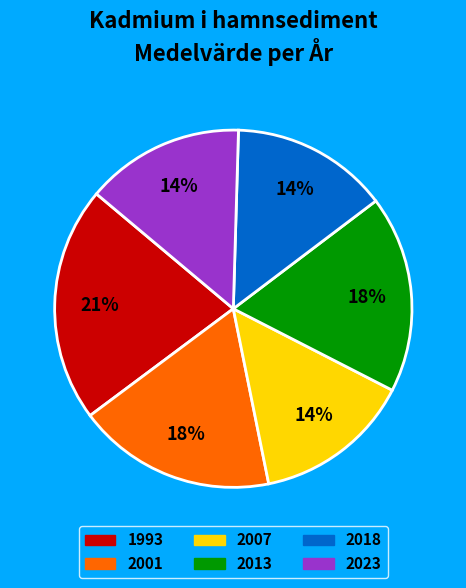

Which has a higher value, 2013 or 2018?

2013